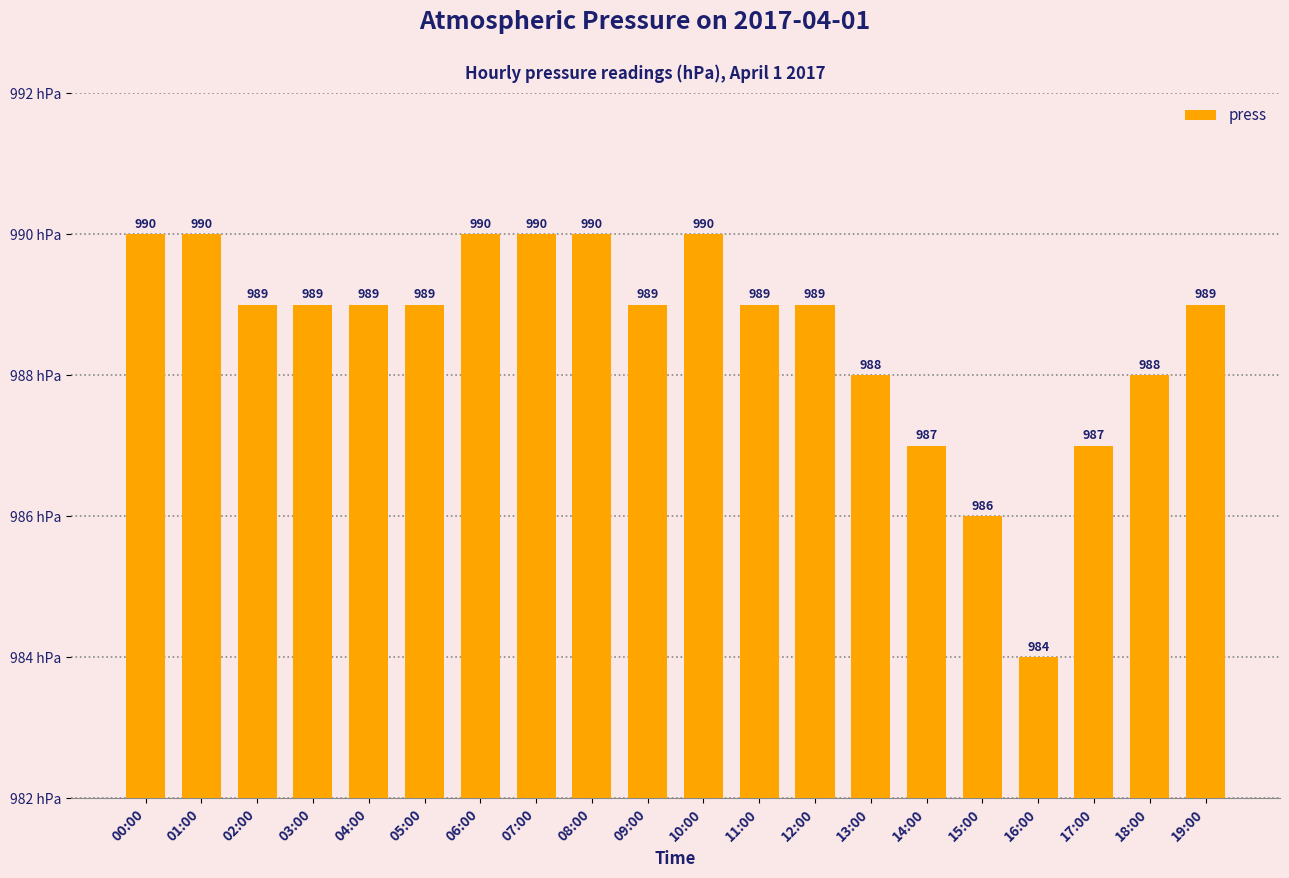

True or false: the data shows 1505 at 03:00.

False